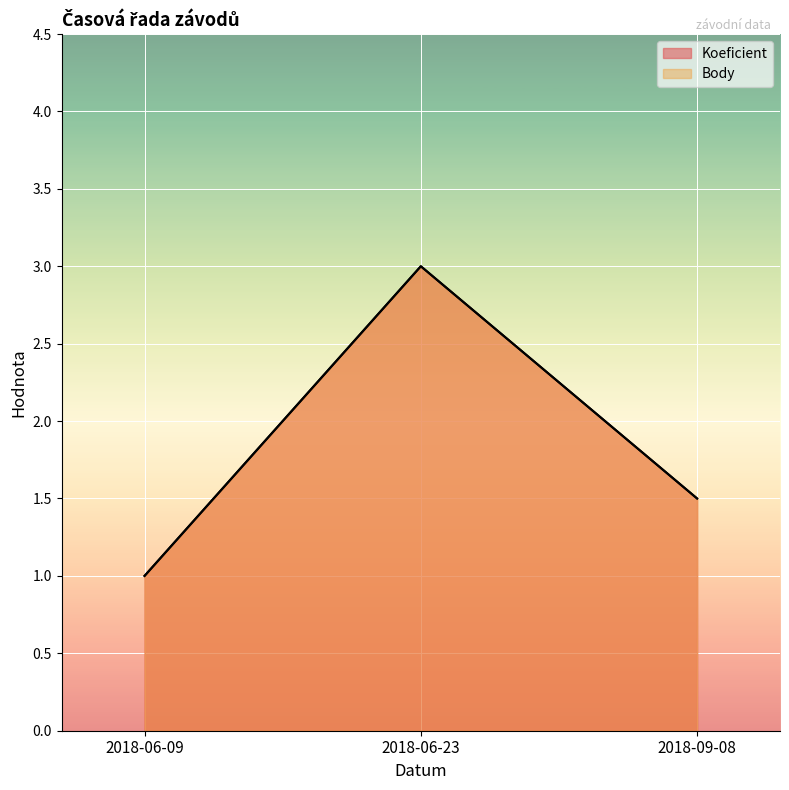

What is the total value across all series at 2018-06-23?

6.0